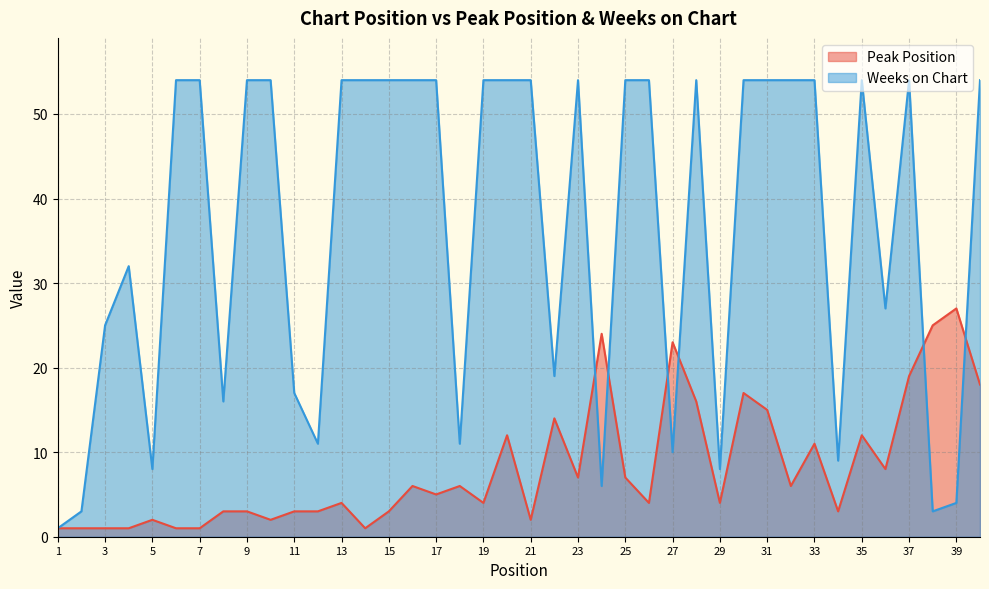

How many intersections are there between Peak Position and Weeks on Chart?

6